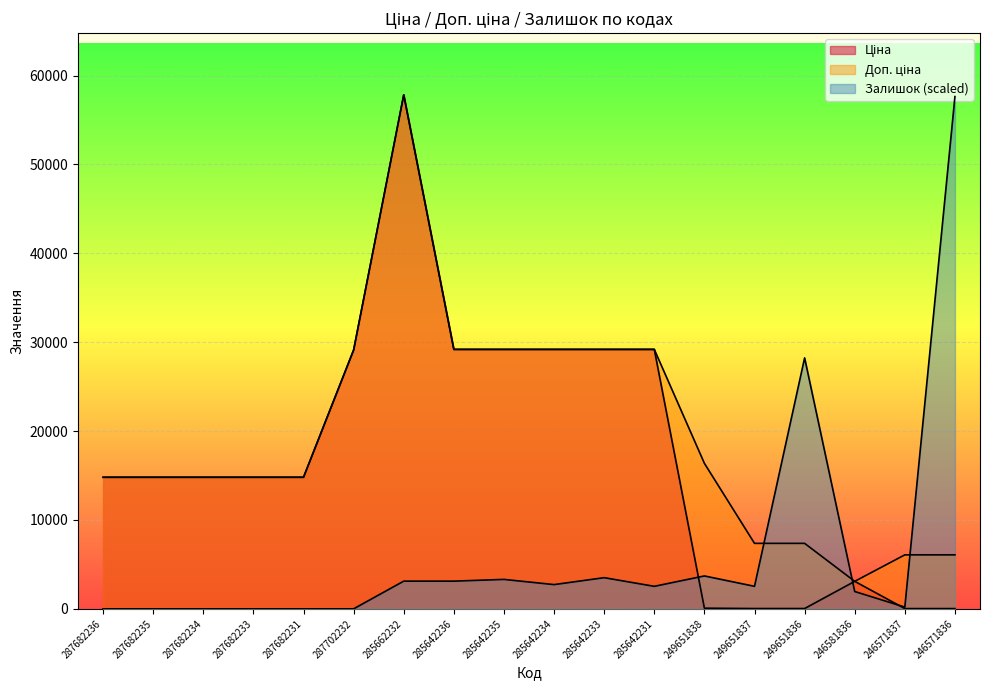

What is the maximum value for Доп. ціна?

57826.2